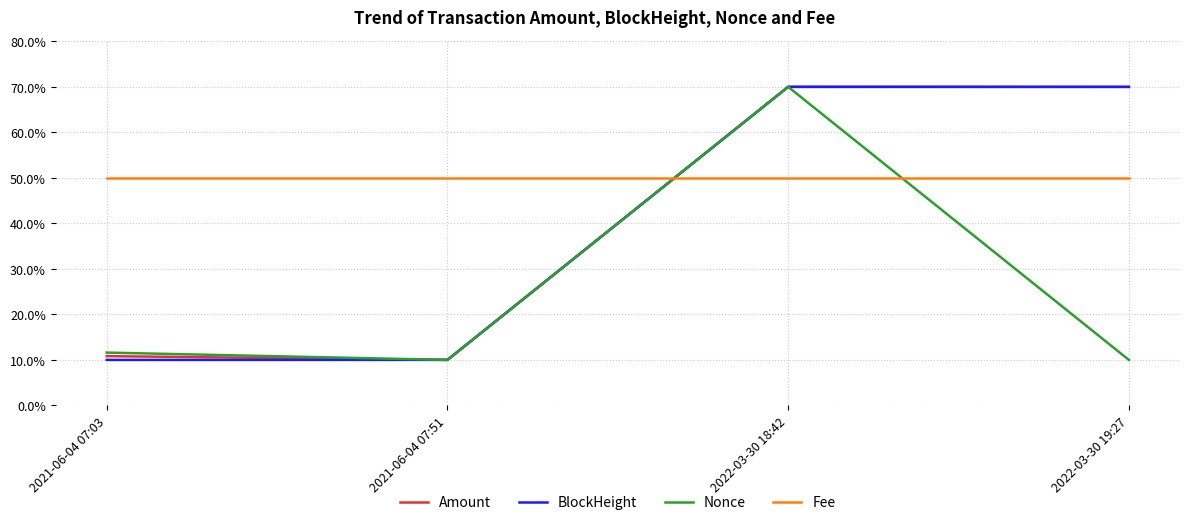

Reading left to right, list all the values displayed in this chart.

Amount: 10.8	10.0	70.0	70.0
BlockHeight: 10.0	10.0	70.0	70.0
Nonce: 11.6	10.0	70.0	10.0
Fee: 50.0	50.0	50.0	50.0